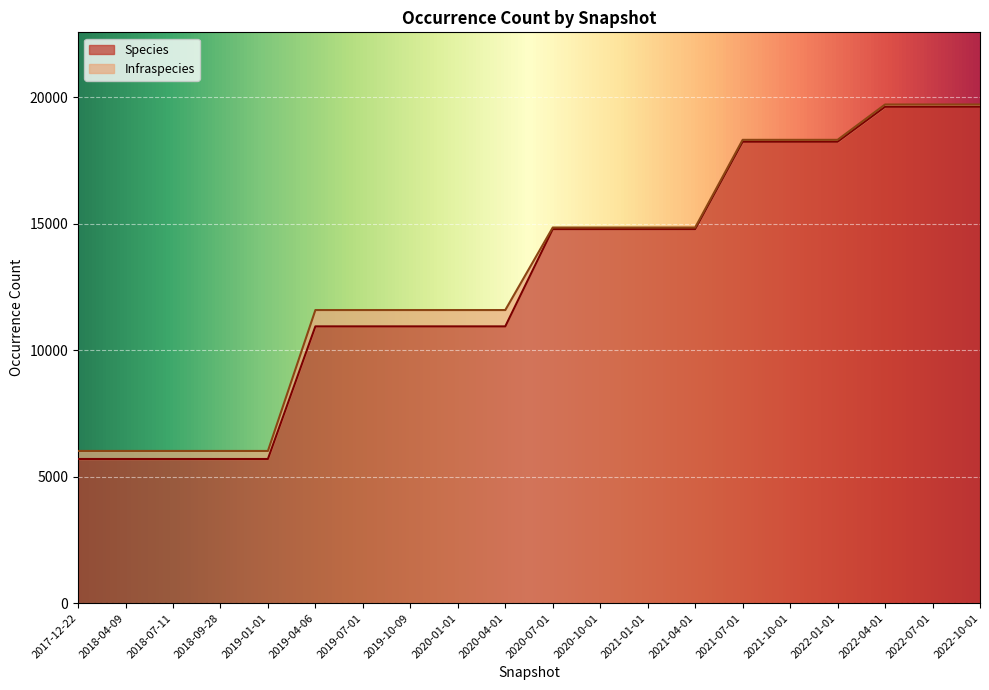

List the labels in order of value, smallest first.

2017-12-22, 2018-04-09, 2018-07-11, 2018-09-28, 2019-01-01, 2019-04-06, 2019-07-01, 2019-10-09, 2020-01-01, 2020-04-01, 2020-07-01, 2020-10-01, 2021-01-01, 2021-04-01, 2021-07-01, 2021-10-01, 2022-01-01, 2022-04-01, 2022-07-01, 2022-10-01